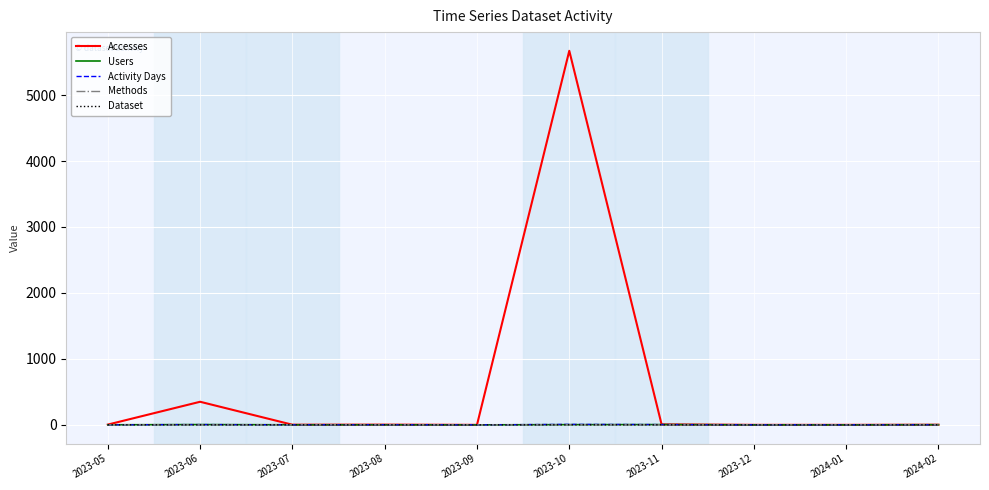

How many distinct data groups are displayed?

5